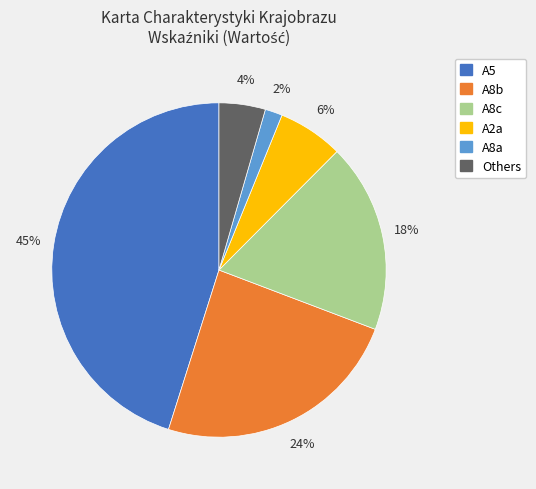

To the nearest percent, what is the difference between the largest and smallest slice percentages?

43%